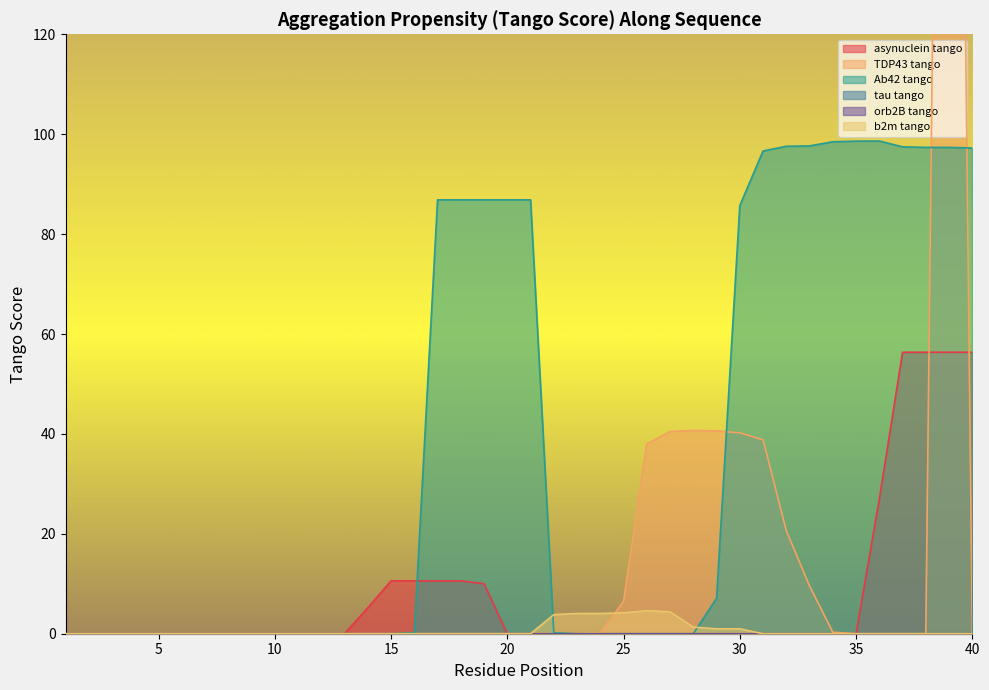

The value of b2m_tango at 26 is 4.6. True or false?

True